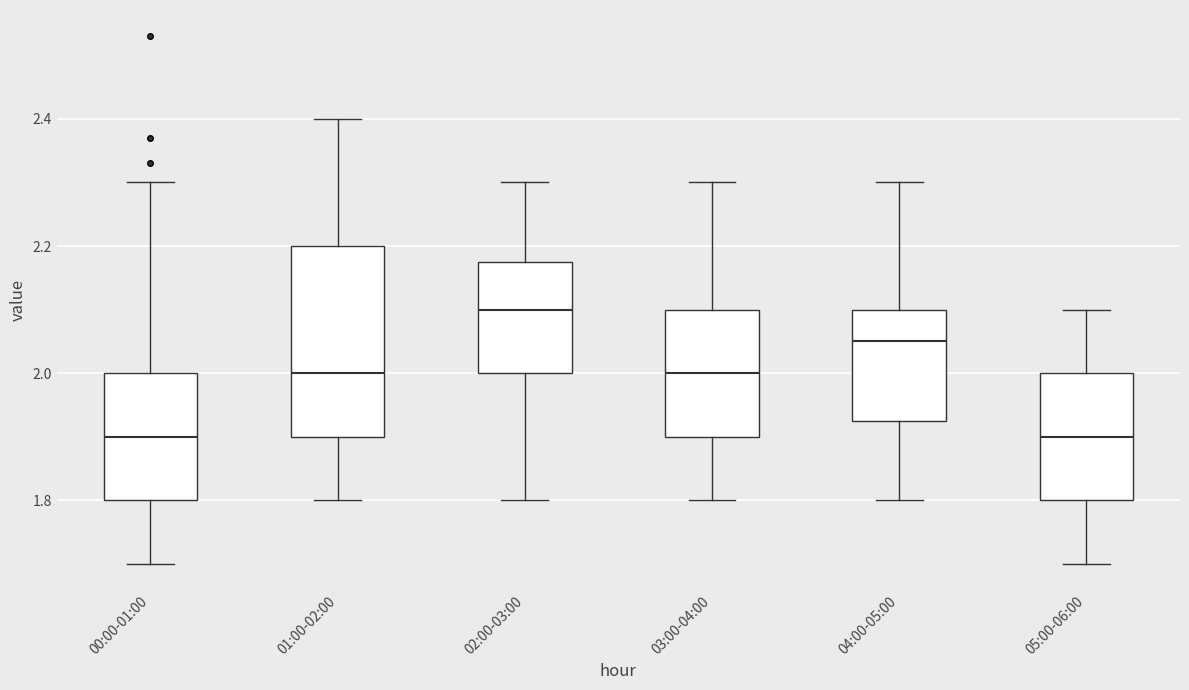

Comparing the boxes themselves (not the whiskers), which one is the tallest?

01:00-02:00